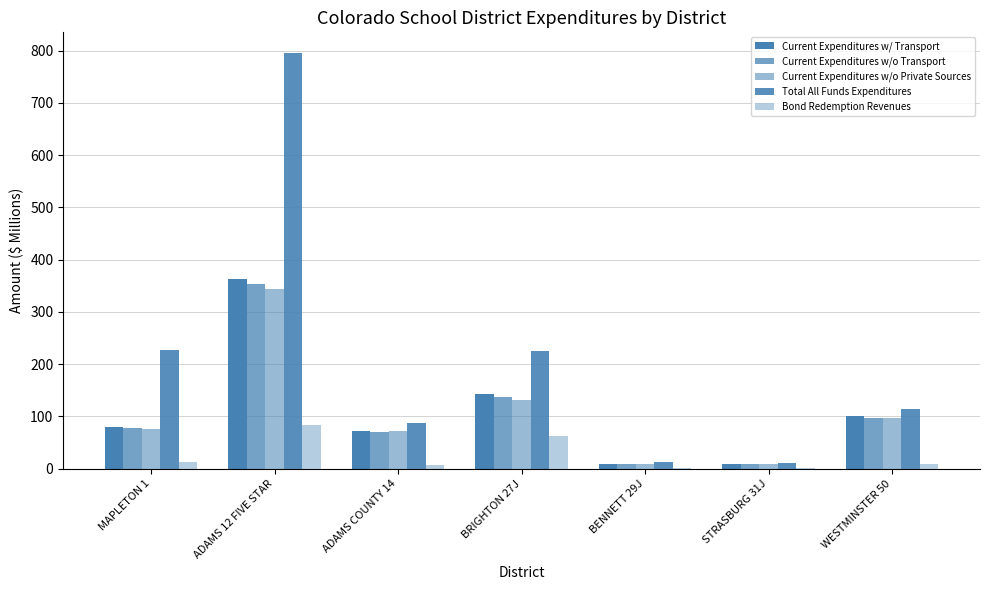

What is the maximum value for Bond Redemption Revenues?

84.2